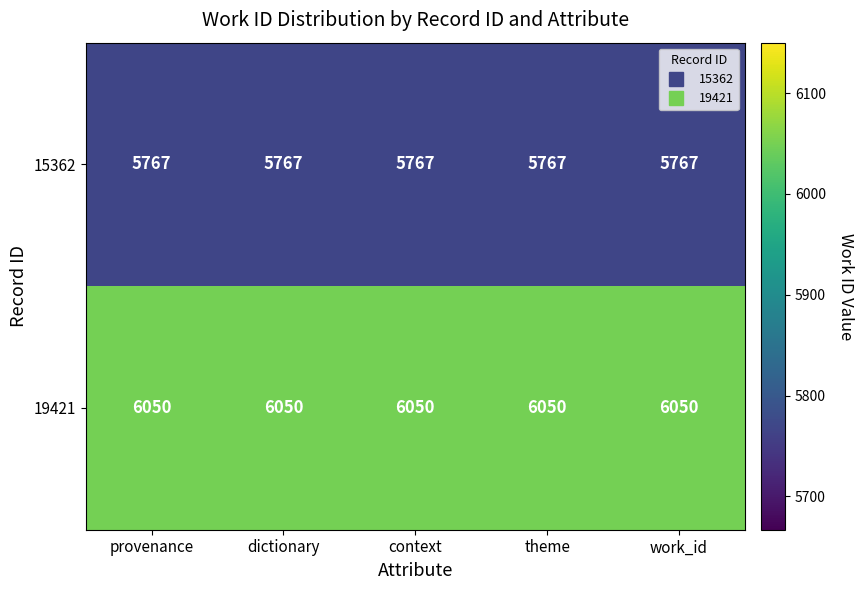

Is it true that 15362 equals 8839 at dictionary?

False